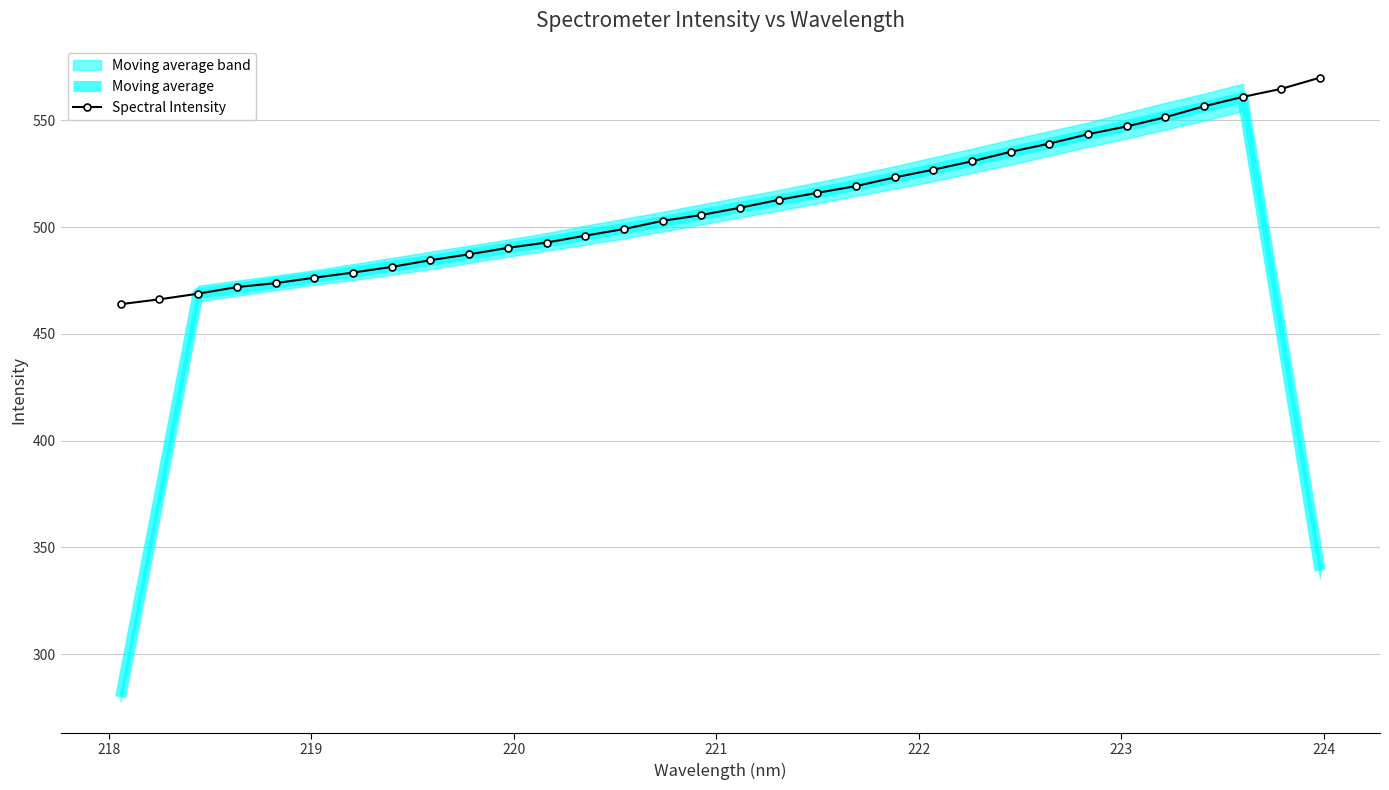

Which series has the largest total across all categories?

Spectral Intensity